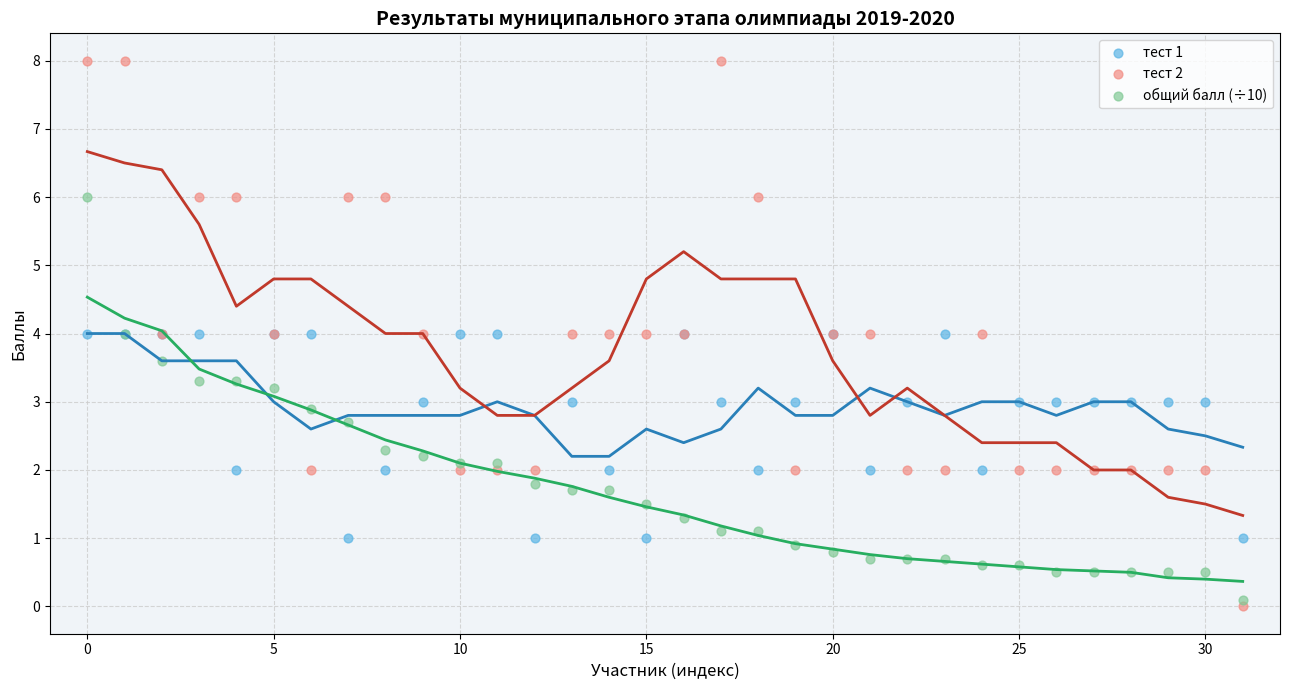

What are all the series names shown in the legend?

тест 1, тест 2, общий балл (÷10)